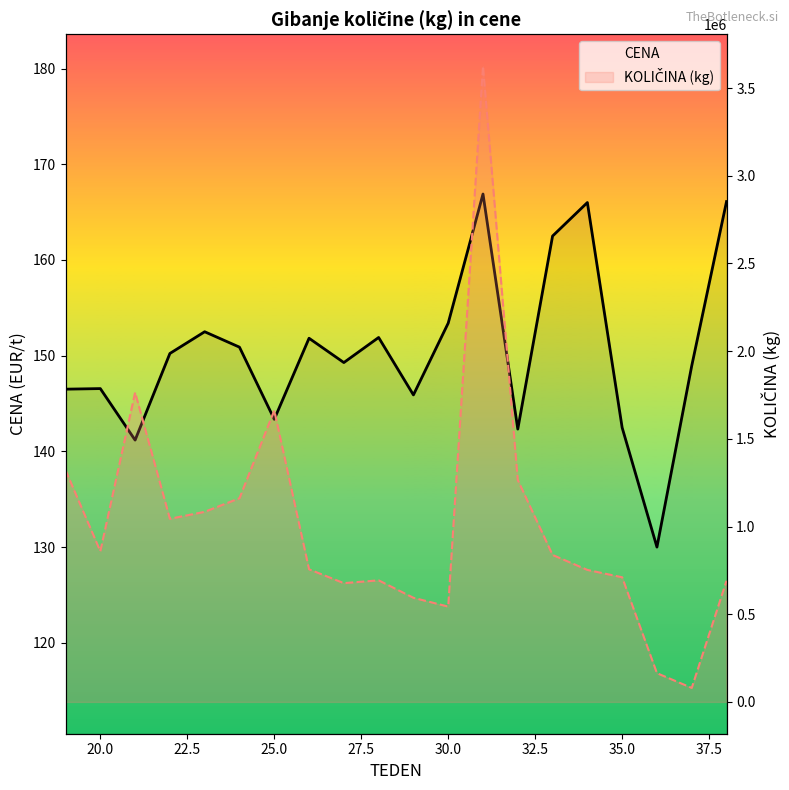

Reading right to left, what are all the values shown in this chart?

CENA: 166.1	148.9	130.0	142.5	166.0	162.5	142.3	166.9	153.4	145.9	151.9	149.3	151.8	143.3	150.9	152.5	150.2	141.2	146.6	146.5
KOLIČINA (kg): 690840.0	79891.0	164000.0	710757.0	752860.0	838117.0	1265400.0	3625583.0	543580.0	593840.0	693380.0	677300.0	756260.0	1662314.0	1161600.0	1084010.0	1044264.0	1764390.0	859270.0	1321448.0